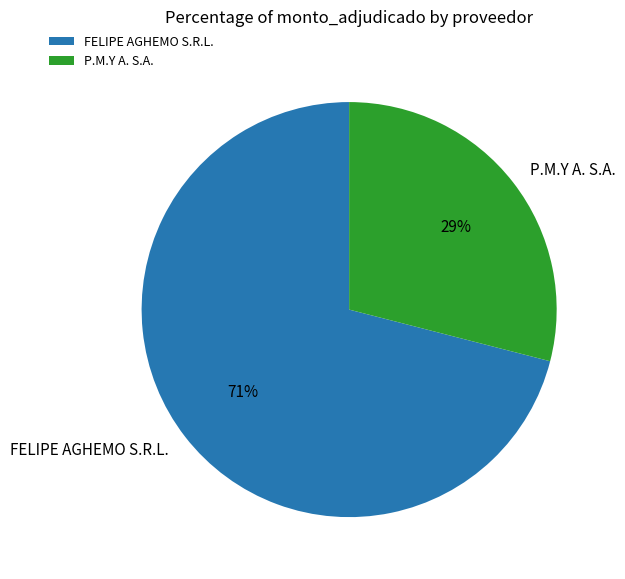

Which slice represents more than half of the pie?

FELIPE AGHEMO S.R.L.